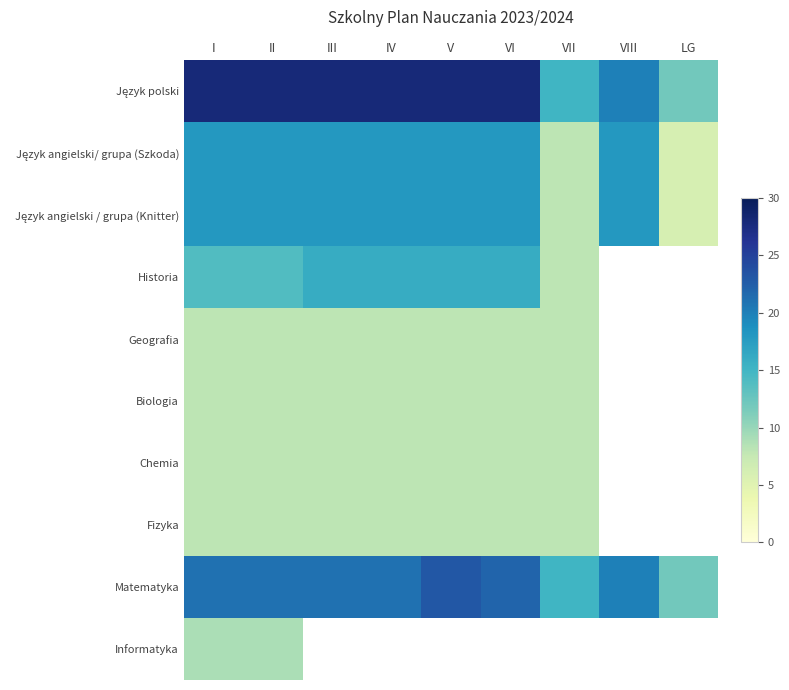

Rank the categories by Język polski value from highest to lowest.

I, II, III, IV, V, VI, VIII, VII, LG